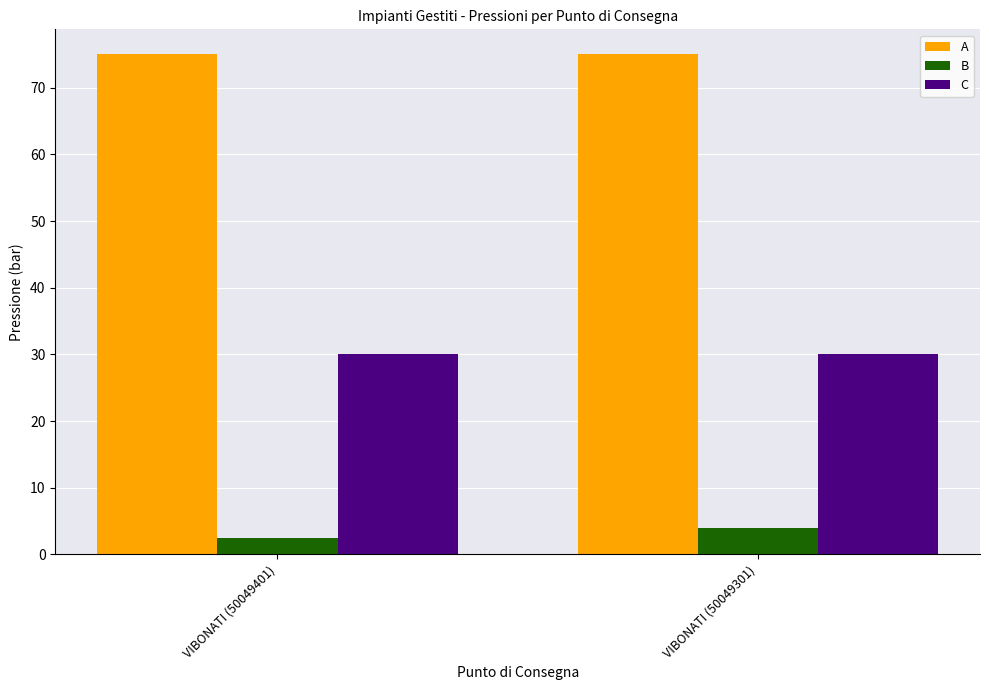

Reading left to right, extract all data points from this chart.

A: VIBONATI (50049401)=75.0	VIBONATI (50049301)=75.0
B: VIBONATI (50049401)=2.5	VIBONATI (50049301)=4.0
C: VIBONATI (50049401)=30.0	VIBONATI (50049301)=30.0